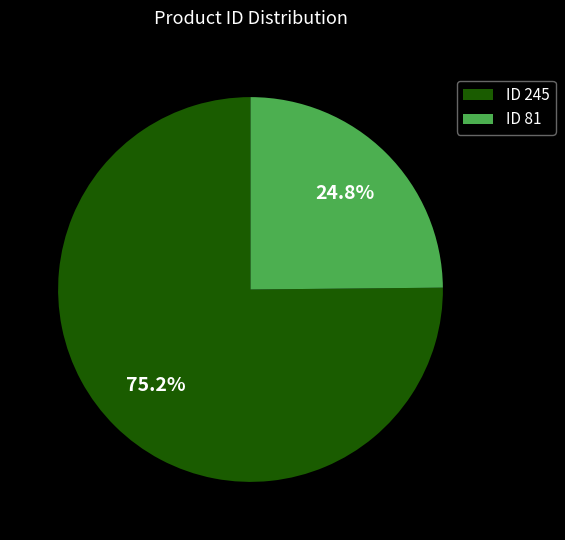

What portion of the pie excludes ID 245?

24.8%